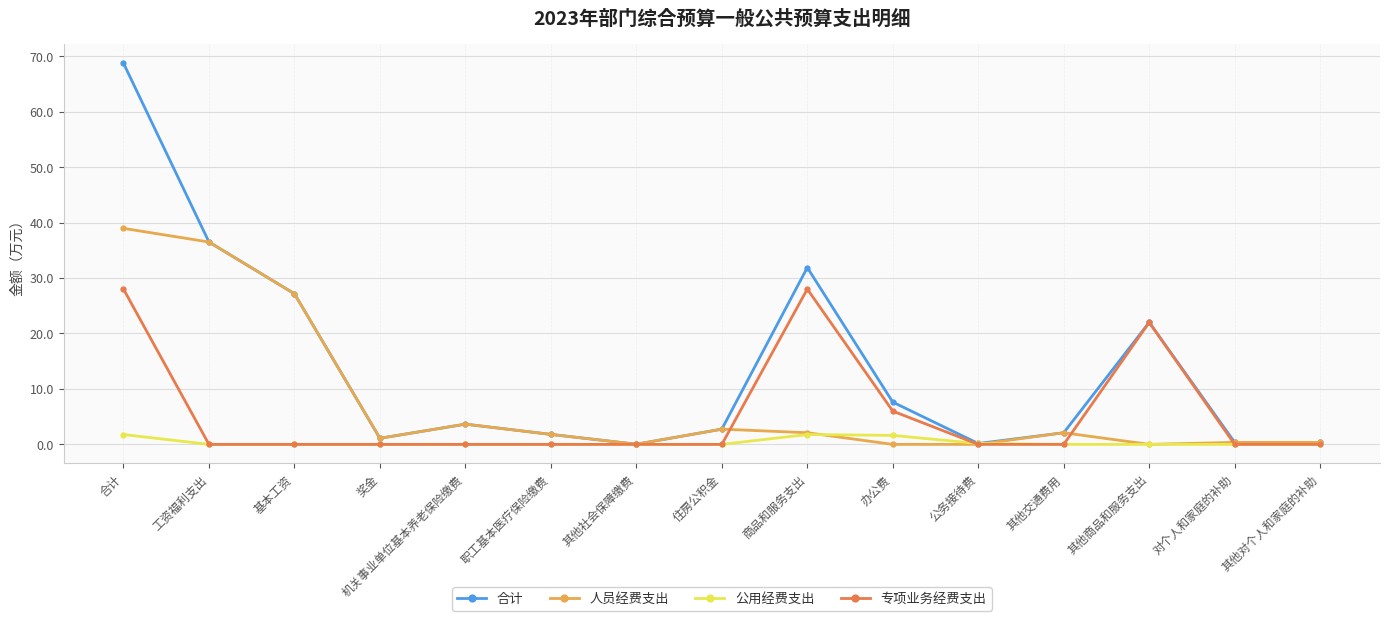

What position from the right is 办公费?

6